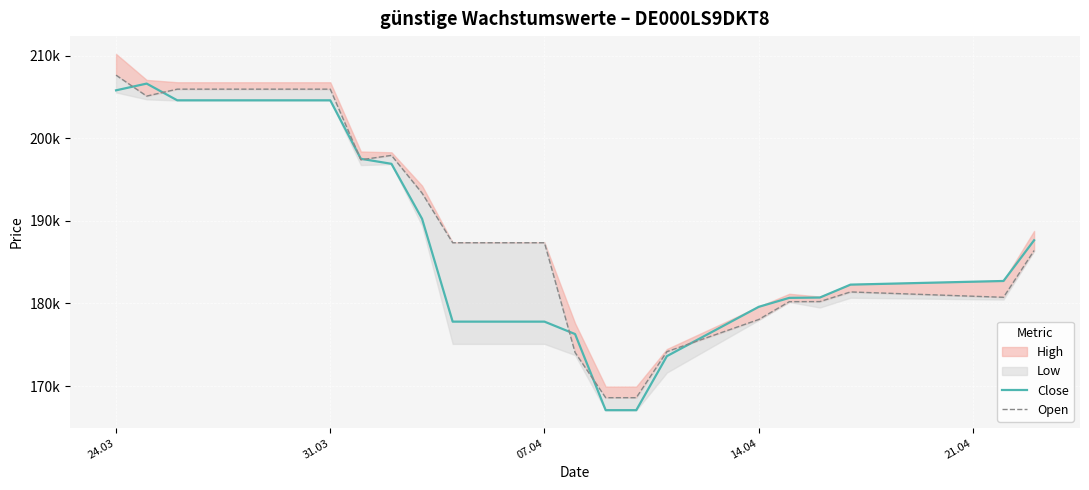

What is the value of the Close point at the 14th from the left?

167088